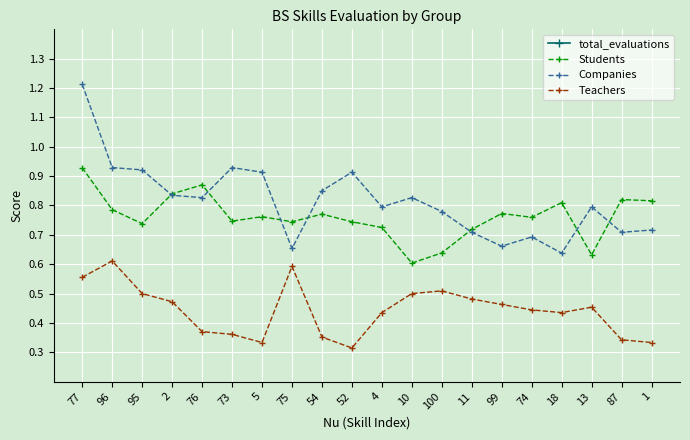

True or false: Teachers and Companies cross at least once.

False